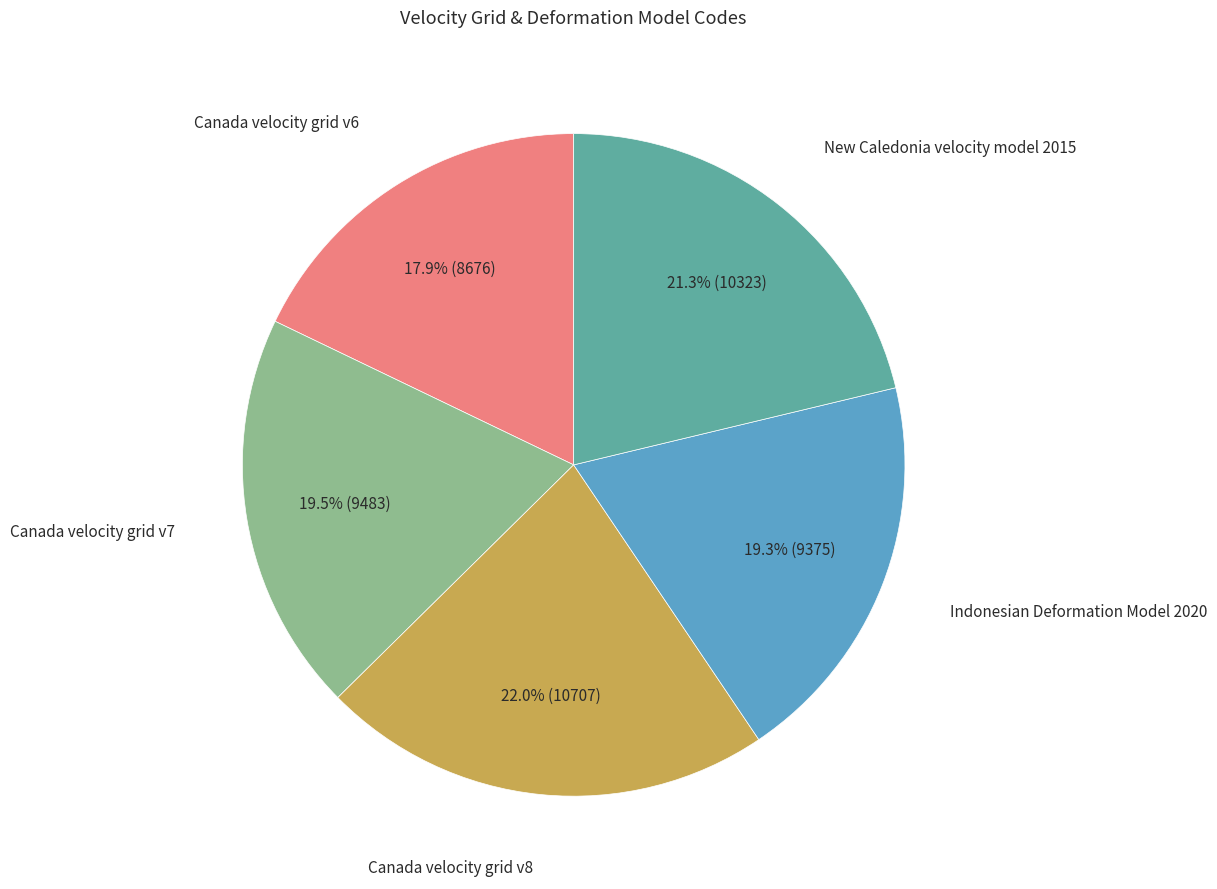

Is there any slice that represents more than half of the pie?

No